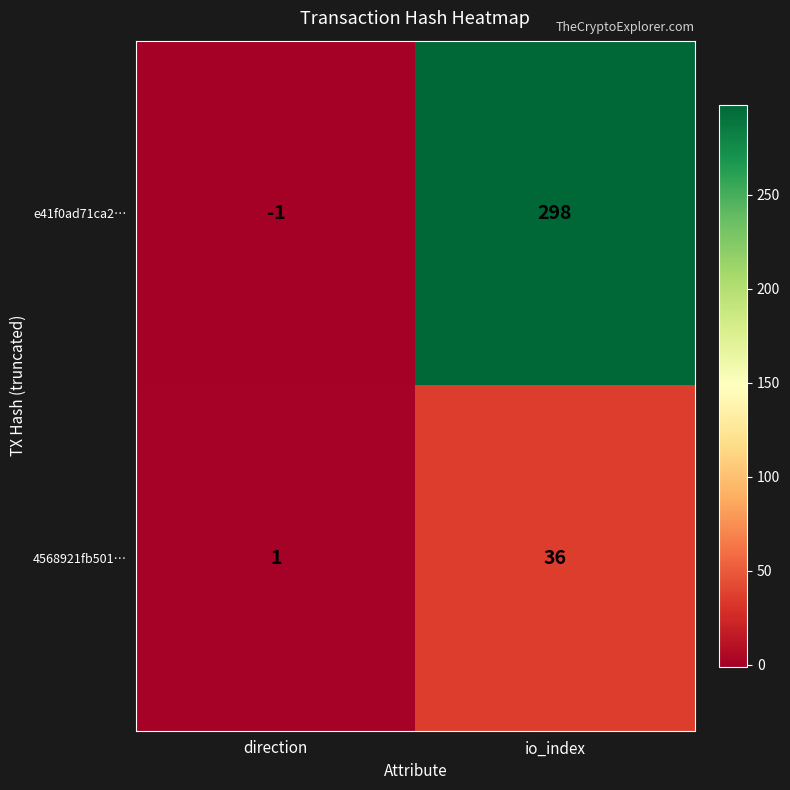

Which series changed the most between direction and io_index?

e41f0ad71ca2…